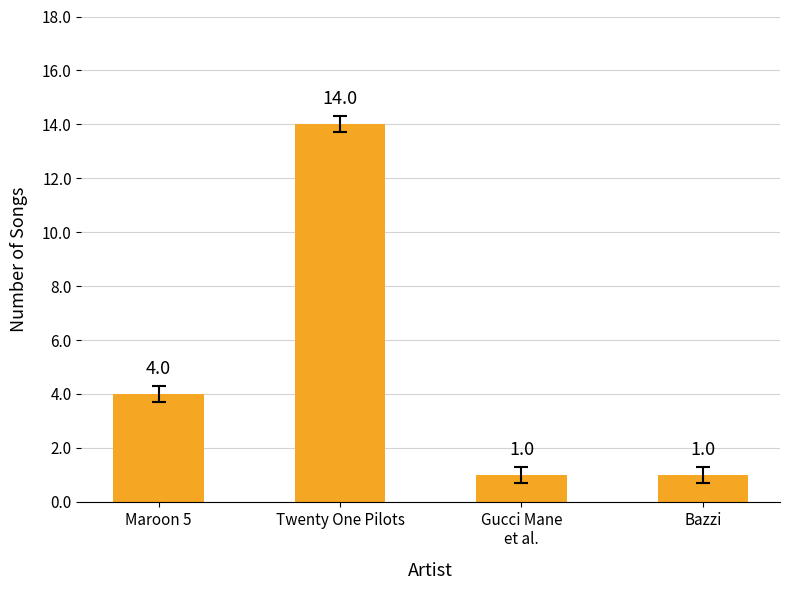

What is the maximum value shown in the chart?

14